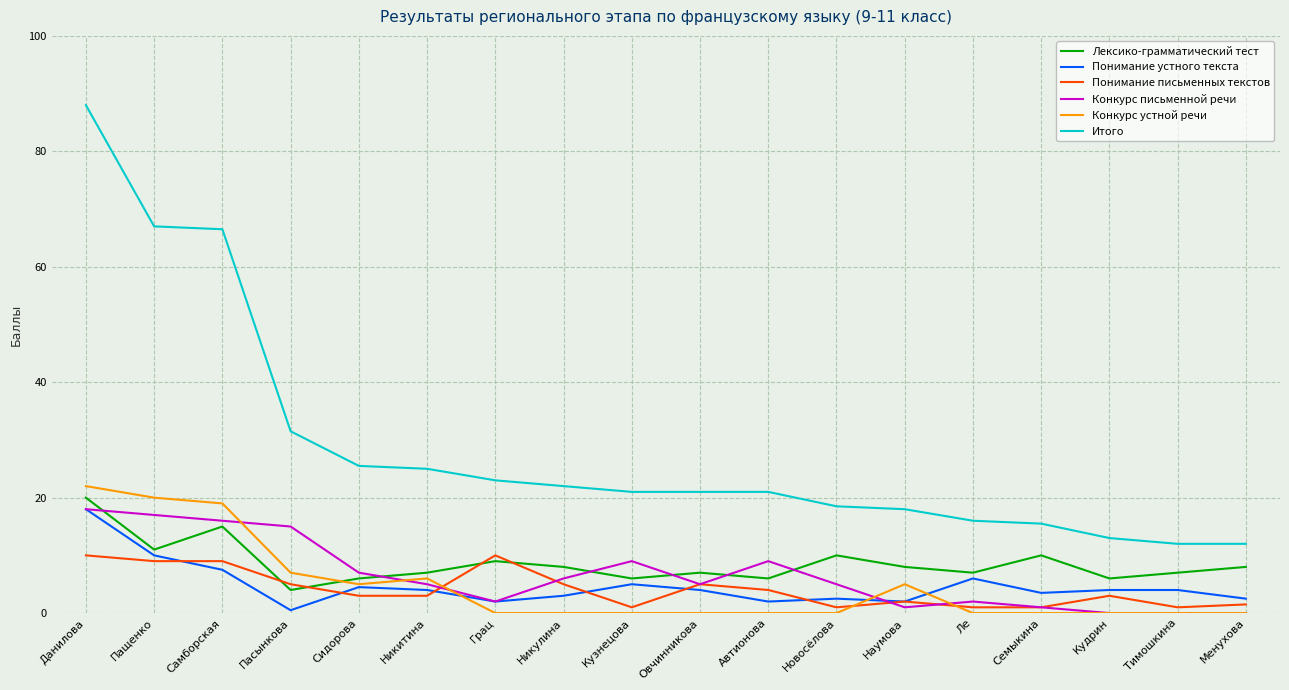

Which series has the largest total across all categories?

Итого